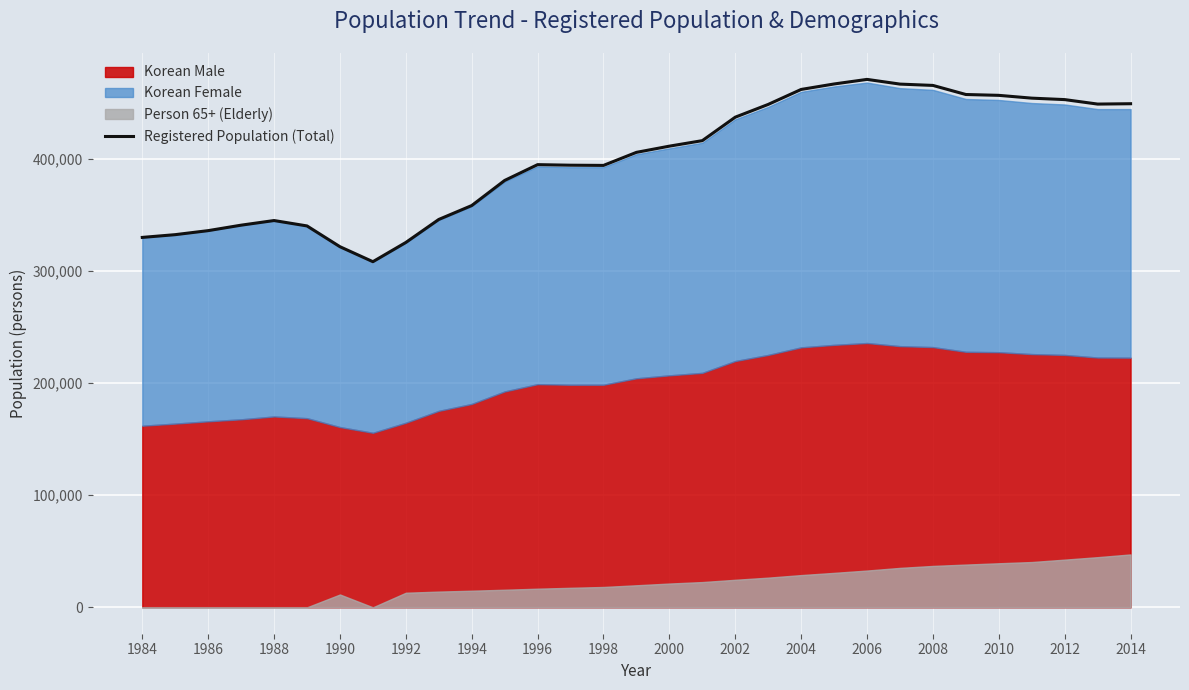

The value of Registered Population (Total) at 2014 is 124119. True or false?

False